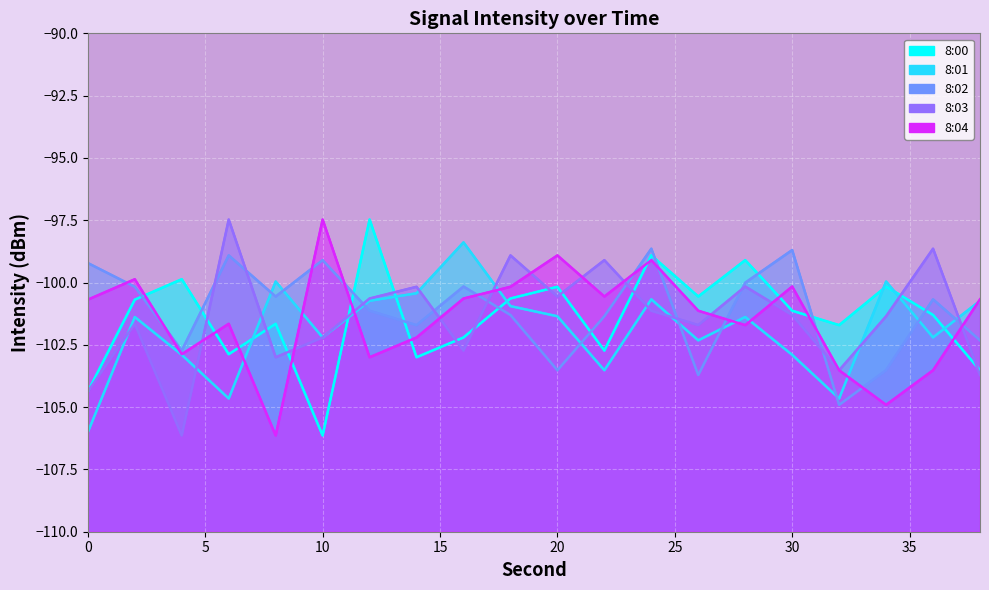

Where is 8:01 nearest to the value -102?

10